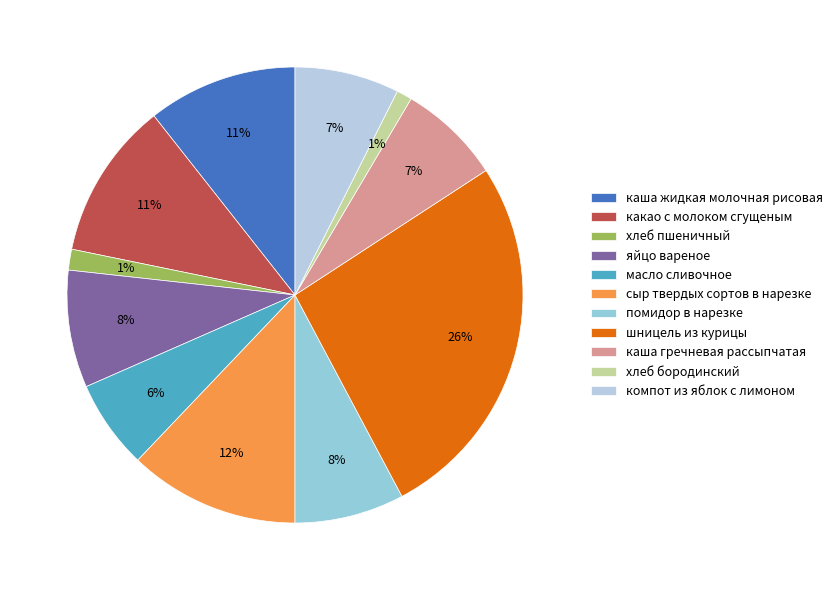

True or false: каша жидкая молочная рисовая accounts for 26% of the total.

False